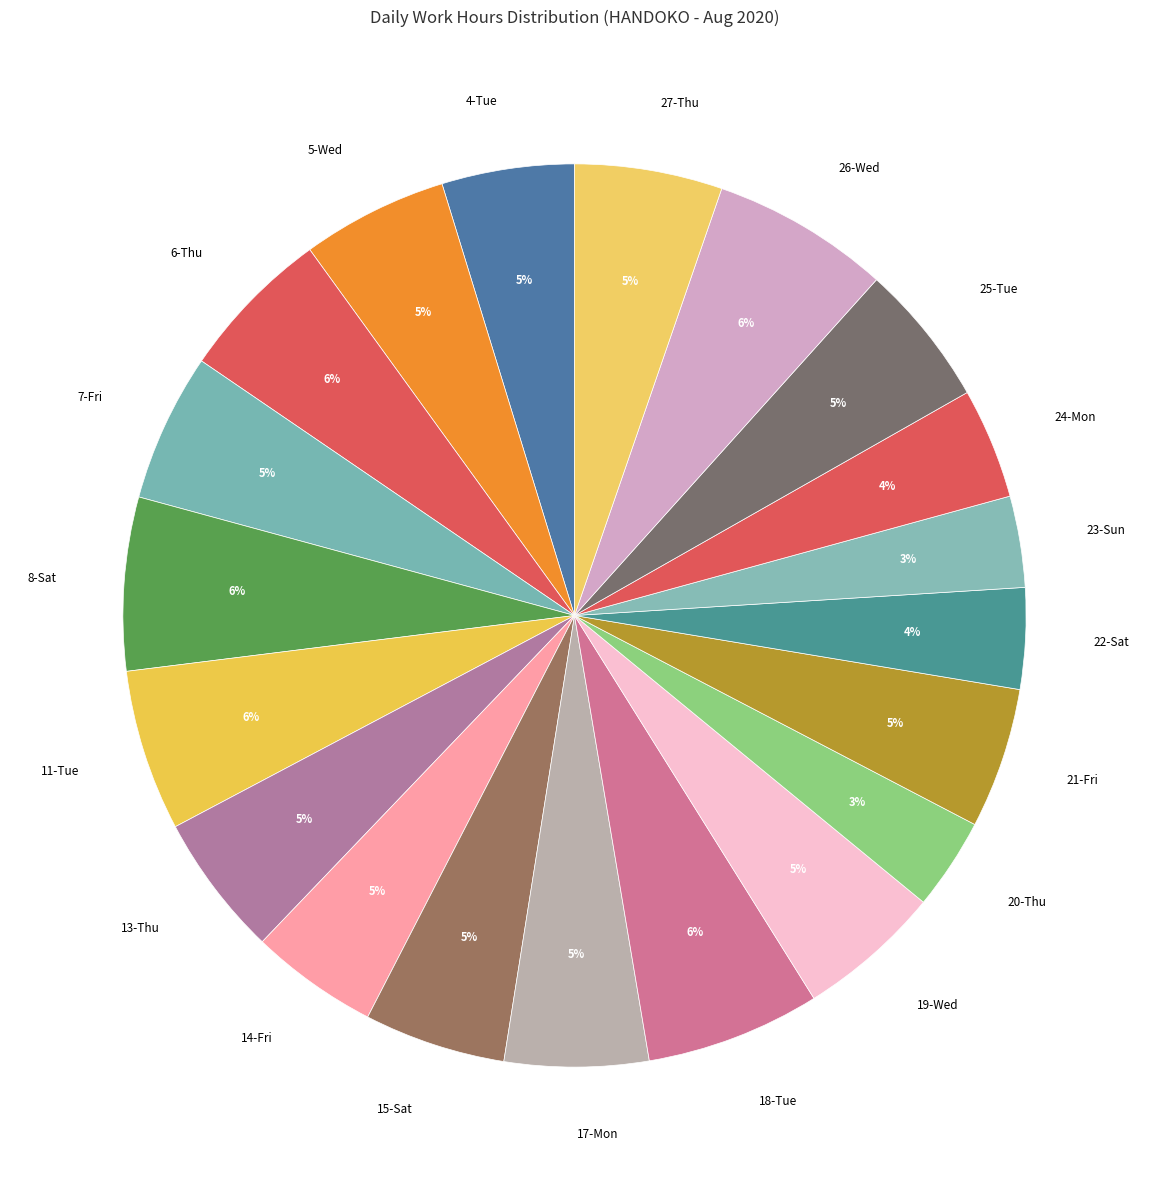

Do 23-Sun and 8-Sat together represent more than half of the pie?

No